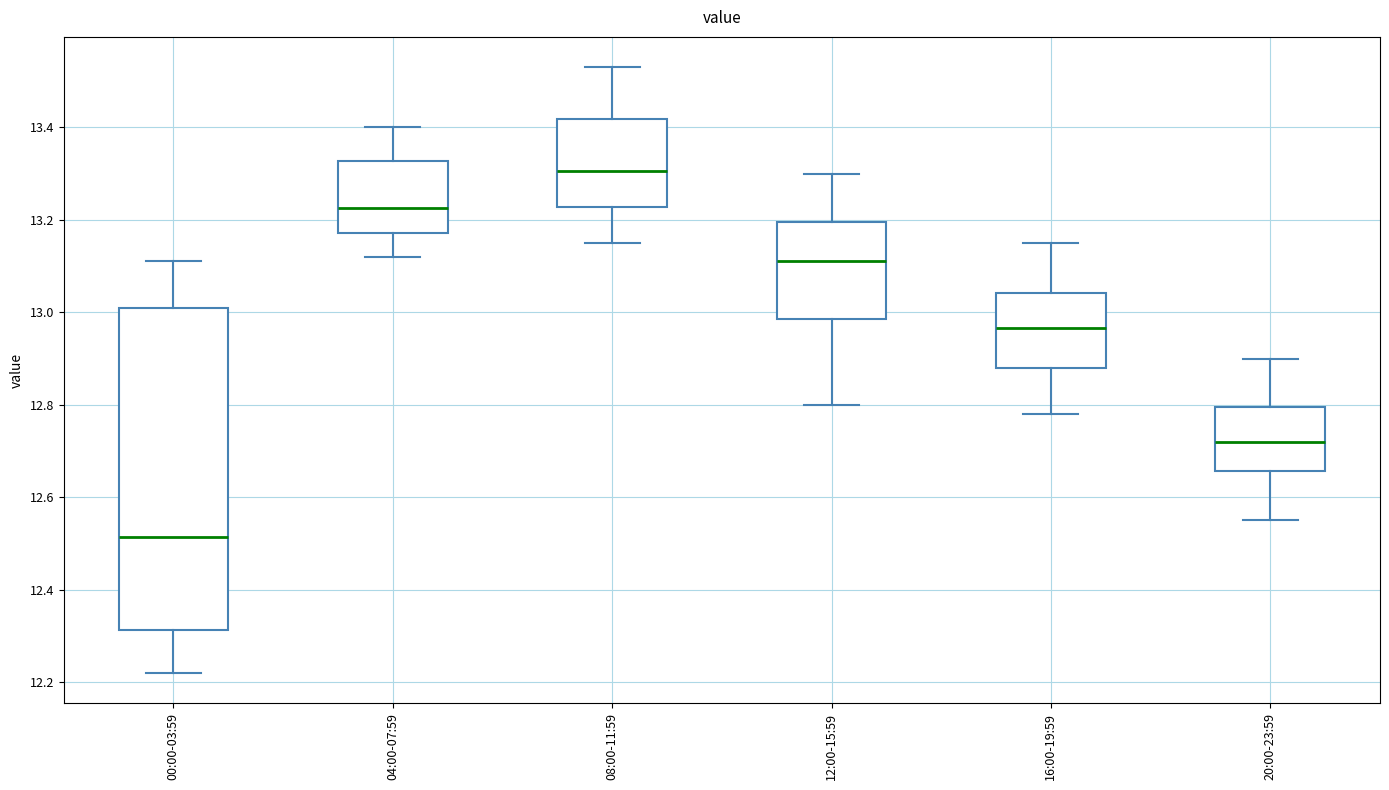

Which box's median line is the highest?

08:00-11:59